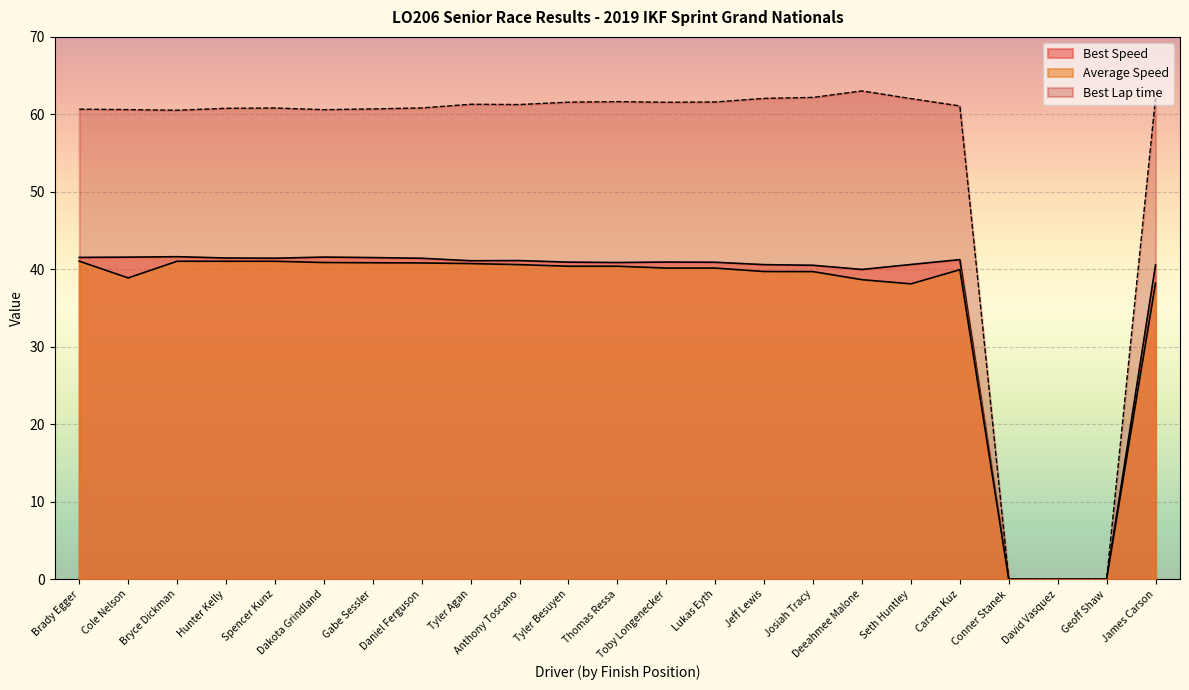

What is the difference between the second highest and second lowest values in the Best Speed series?

41.6